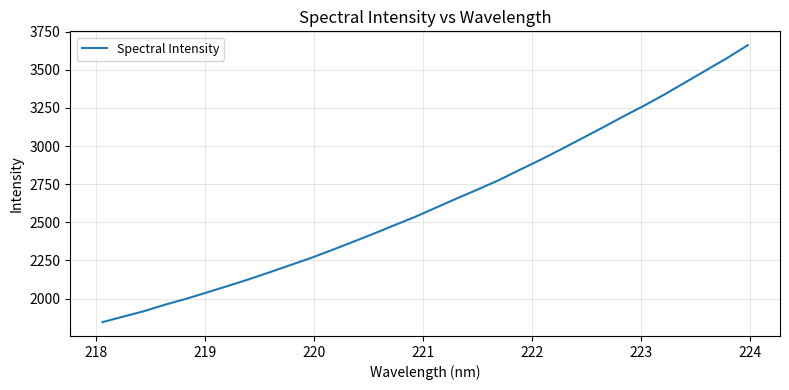

What is the difference between the maximum and minimum values?

1815.7